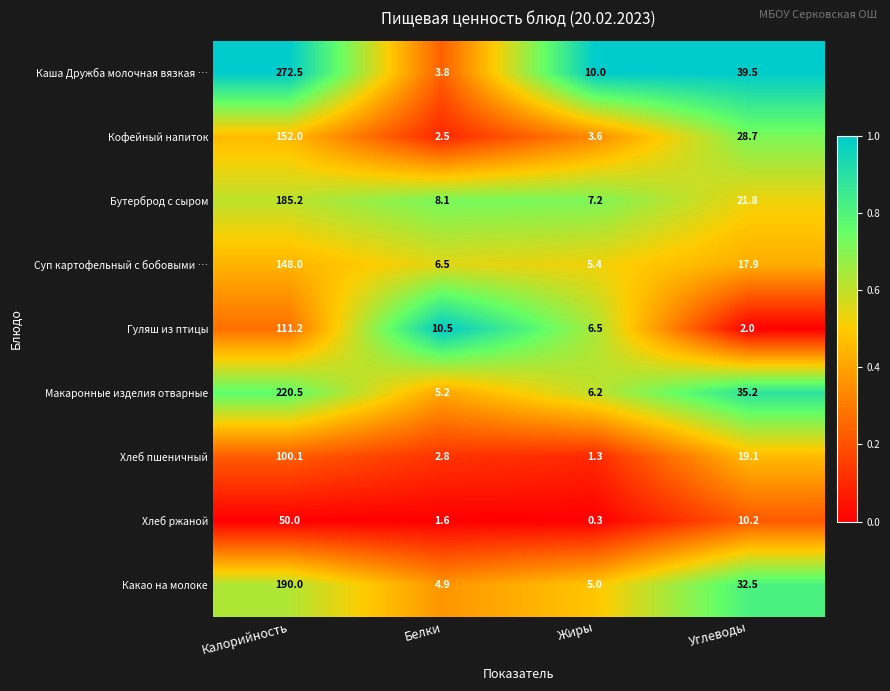

What is the difference between the Хлеб ржаной values at Калорийность and Углеводы?

39.8